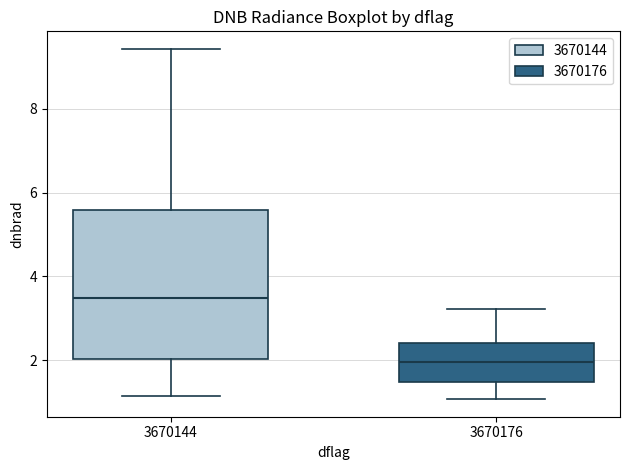

Reading left to right, transcribe this box plot: for each box, give where its median line is, the range the box spans, and where its two whiskers end, as read against the y-axis. The values are not printed on the chart, so give them approximately, as read against the axis.

3670144: median 3.4, box 2.0 to 5.6, whiskers 1.2 to 9.4
3670176: median 2.0, box 1.4 to 2.4, whiskers 1.0 to 3.2